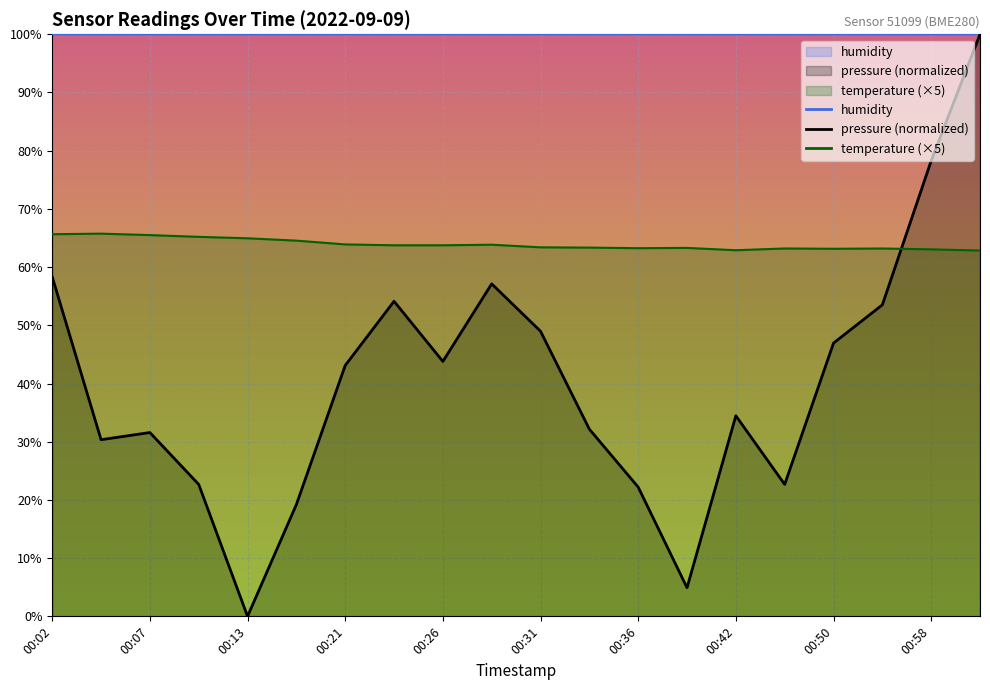

Which label corresponds to the smallest value in the chart?

00:13